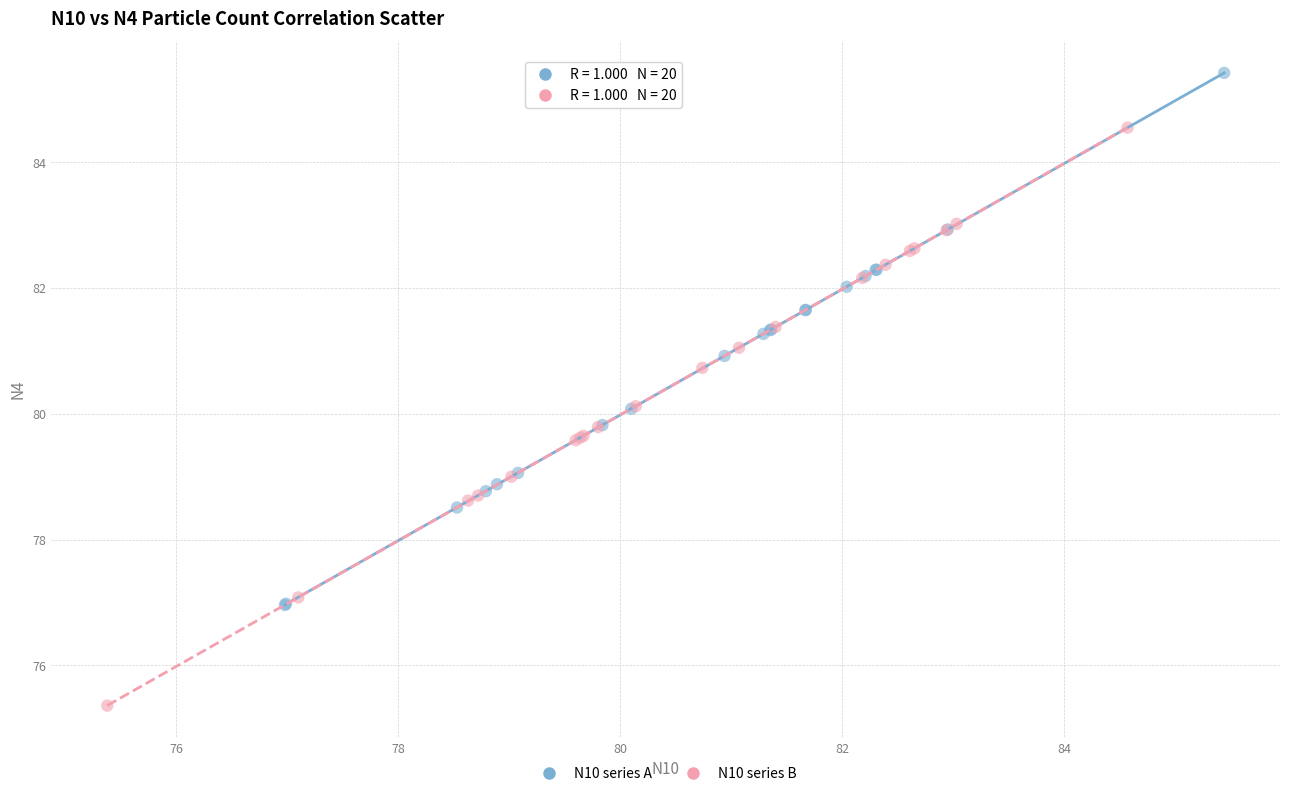

Which series reaches the maximum Y coordinate?

N10 series A